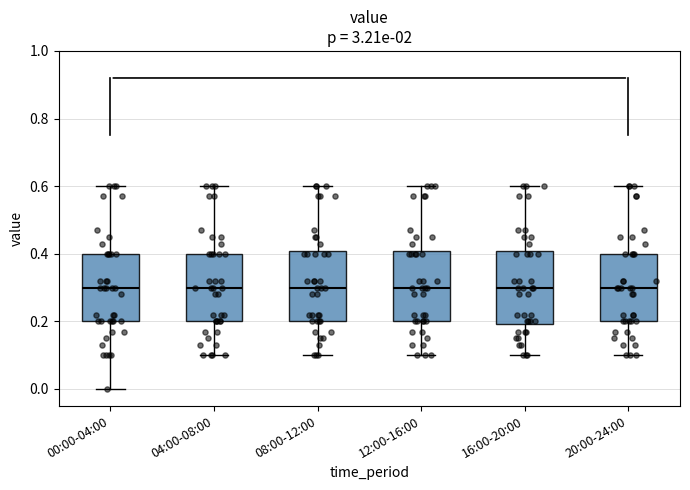

Where does the upper whisker of the box for 16:00-20:00 end on the y-axis? The values are not printed on the chart, so give them approximately, as read against the axis.

0.6